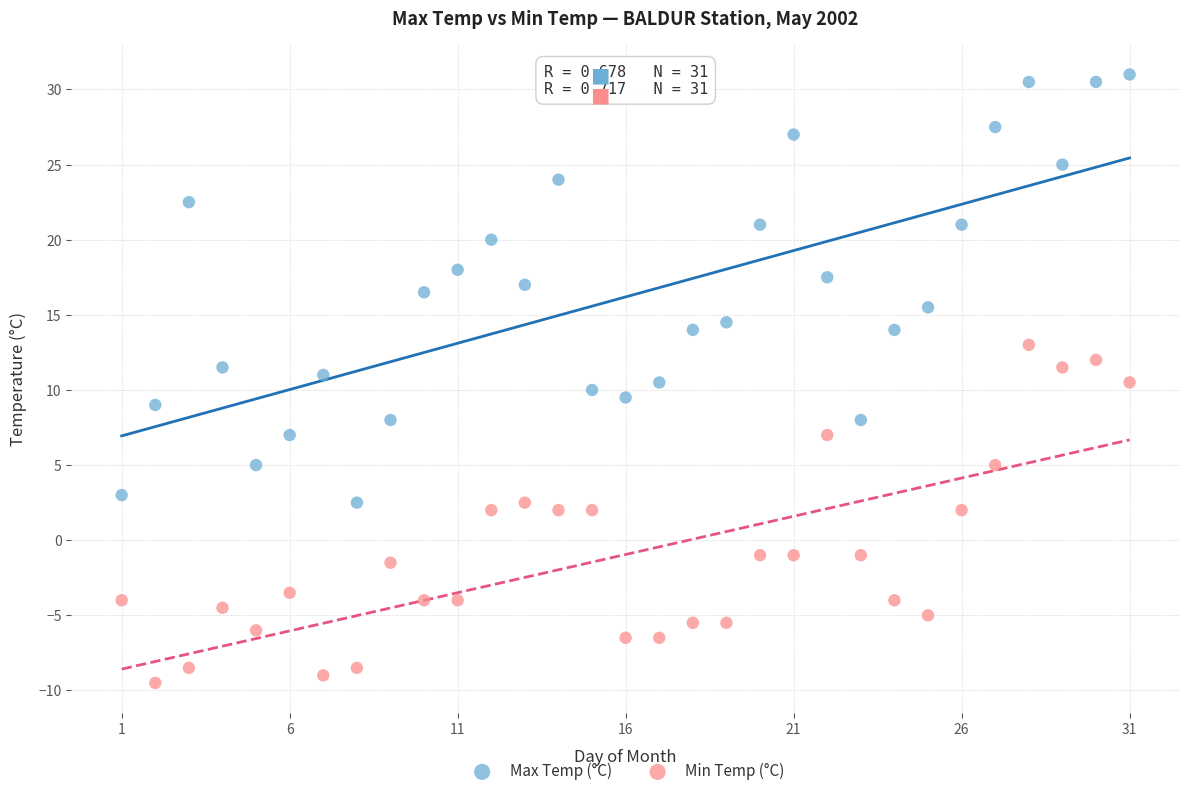

Which series has the widest spread of Y values?

Max Temp (°C)